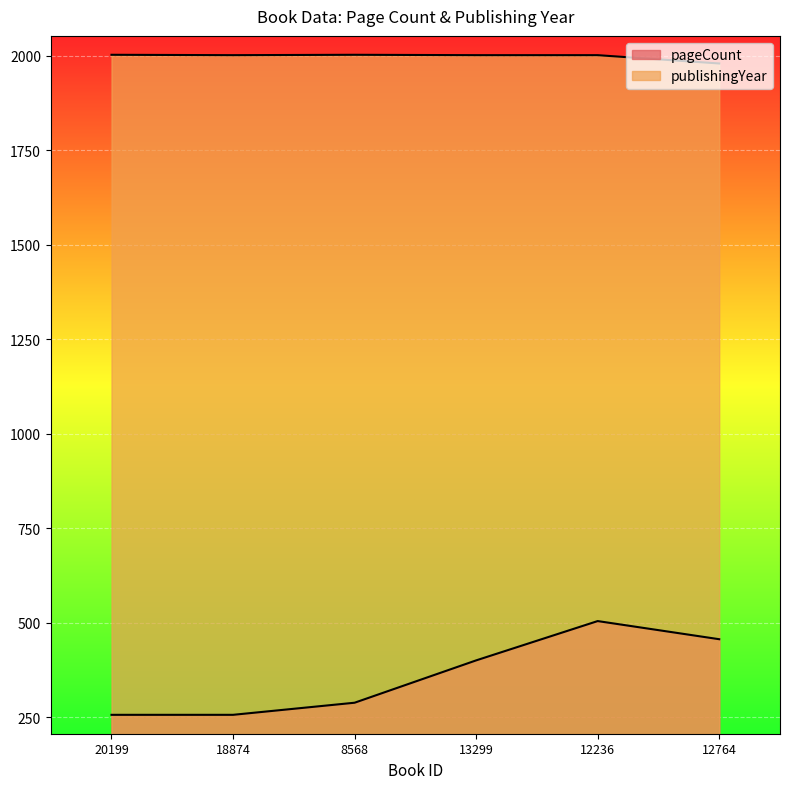

True or false: pageCount and publishingYear cross at least once.

False